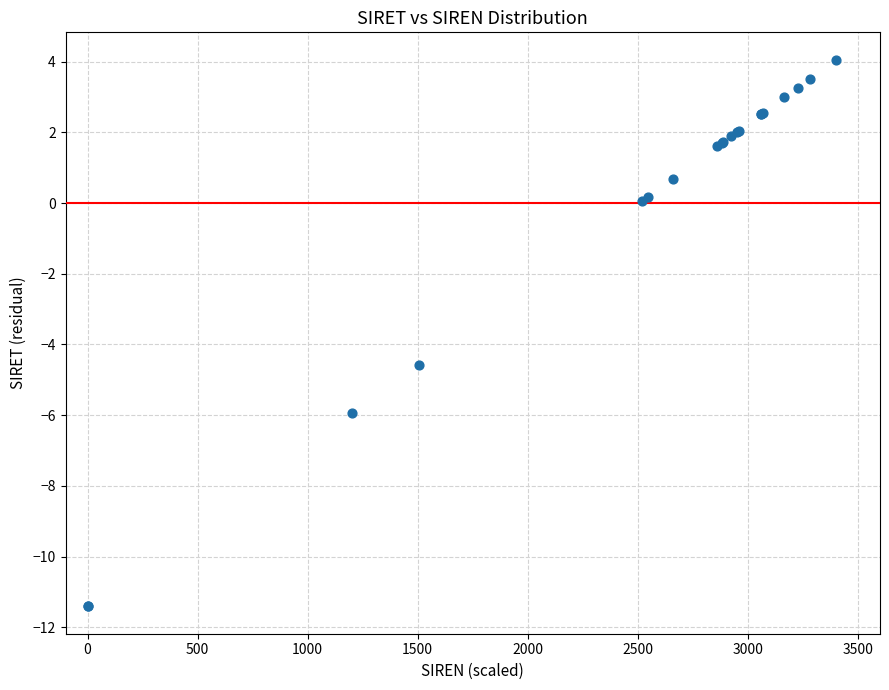

What Y value in the scatter plot is closest to -3?

-4.6